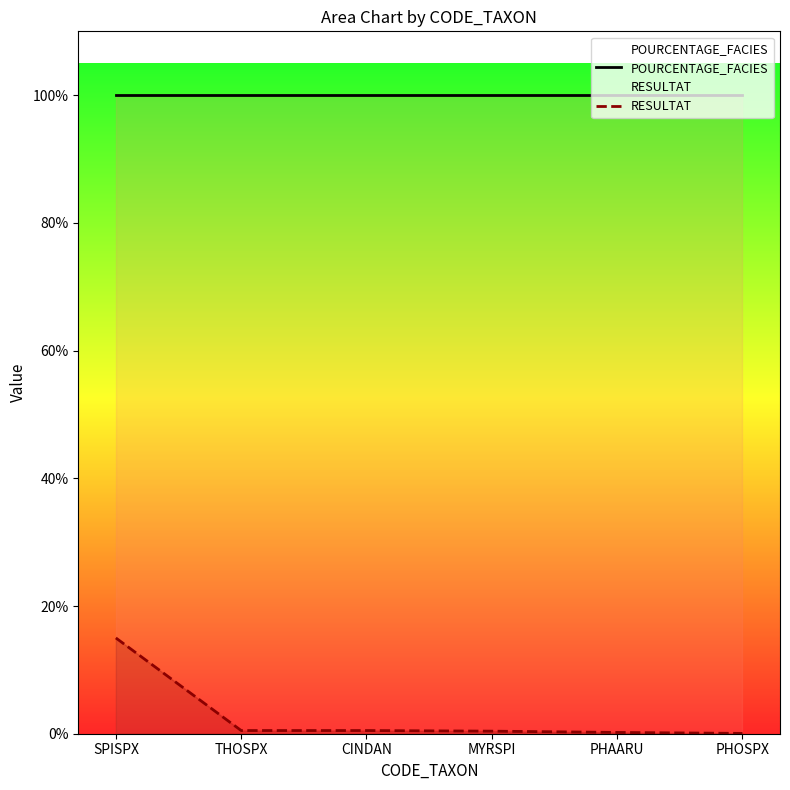

Which has a higher value, PHOSPX or CINDAN?

PHOSPX